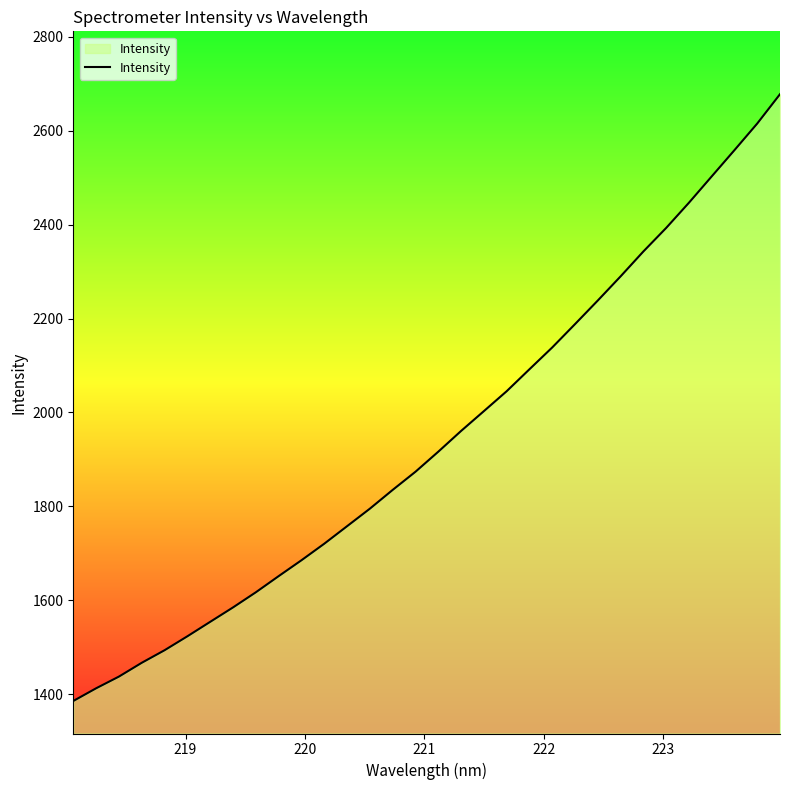

What is the difference between the maximum and minimum values?

1292.6